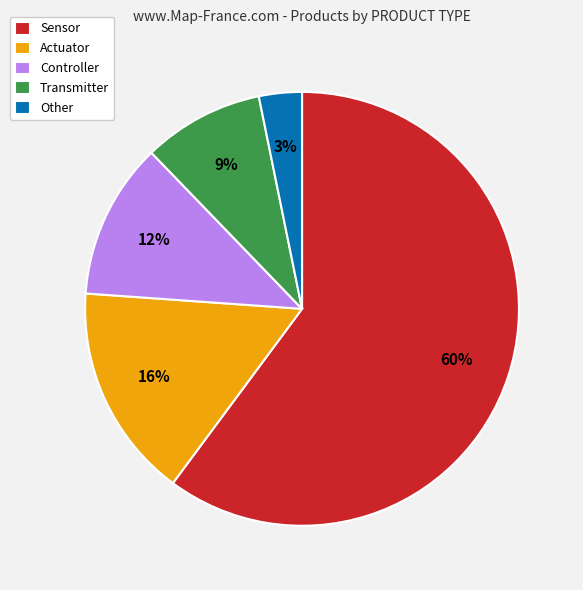

How many segments does this pie chart have?

5